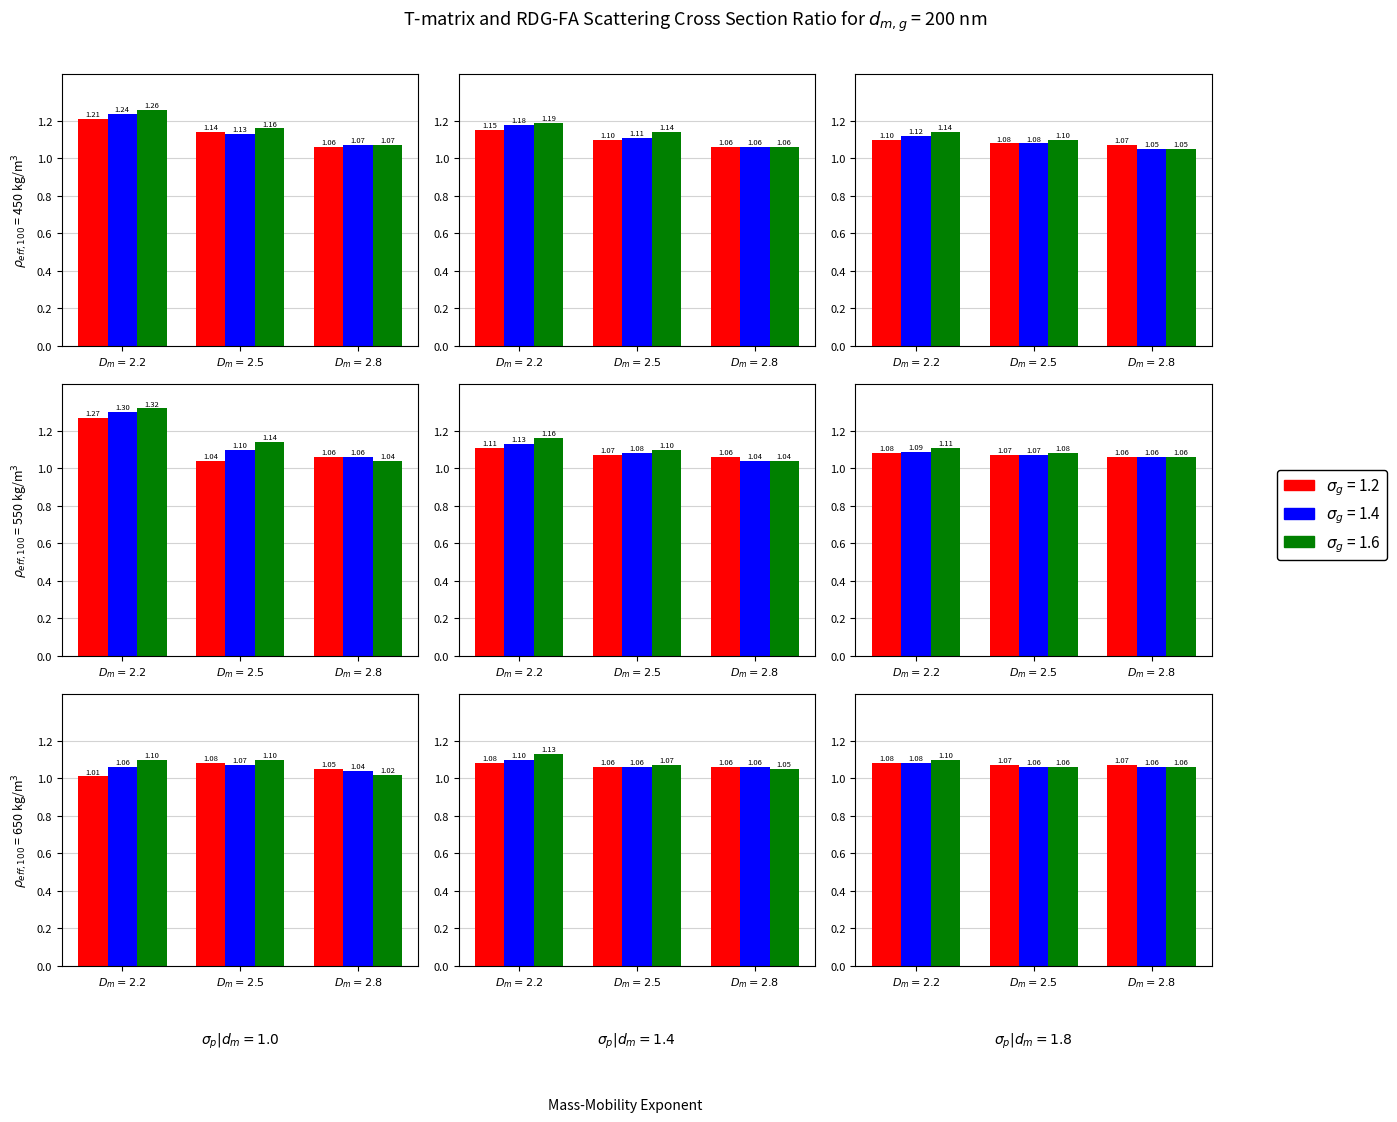

What is the difference between the second highest and second lowest values in the sigma_g=1.2 series?

0.2